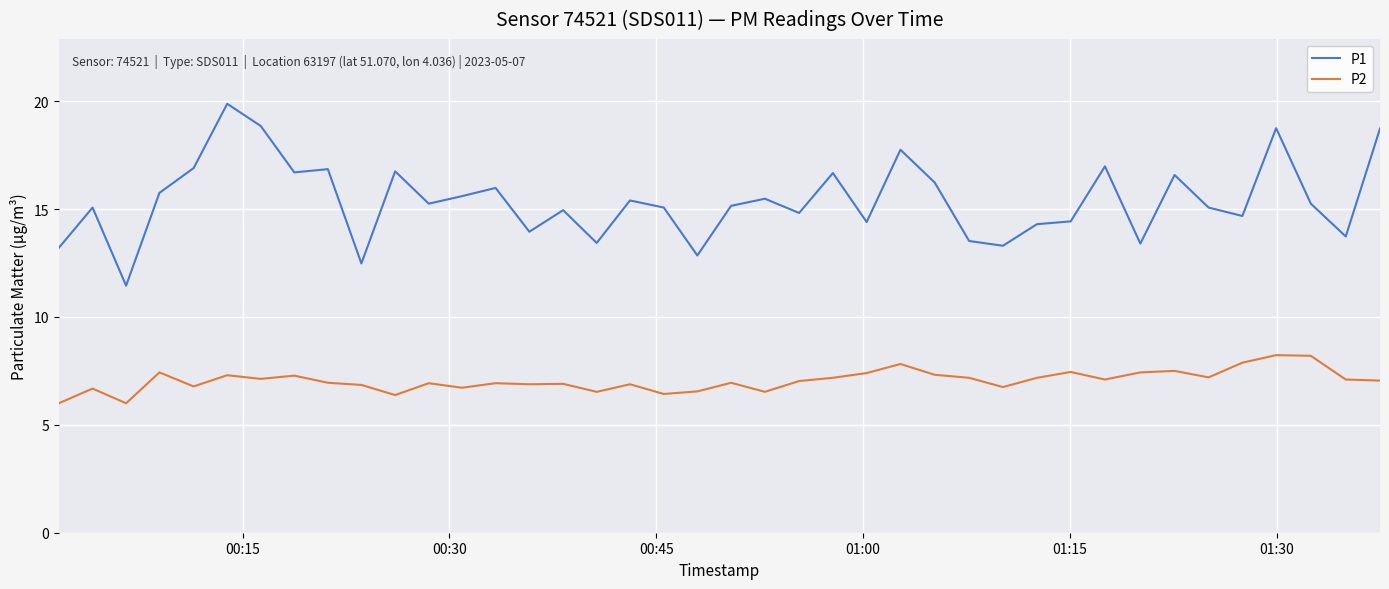

What is the difference between the maximum and minimum values in the P1 series?

8.4